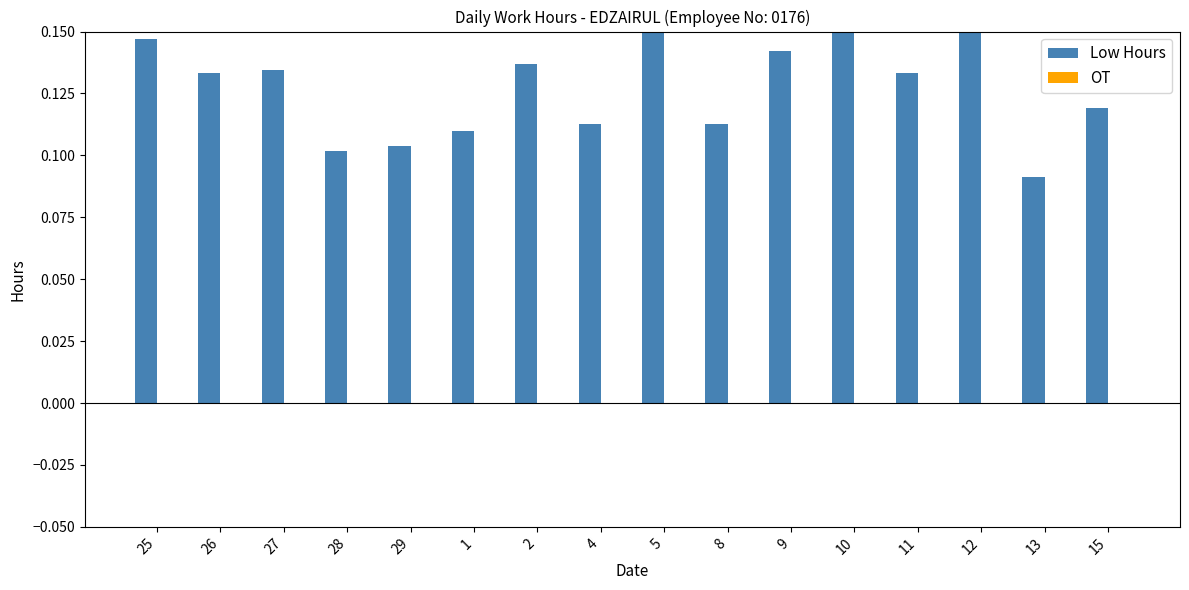

What is the difference between the second highest and second lowest values in the Low Hours series?

0.1